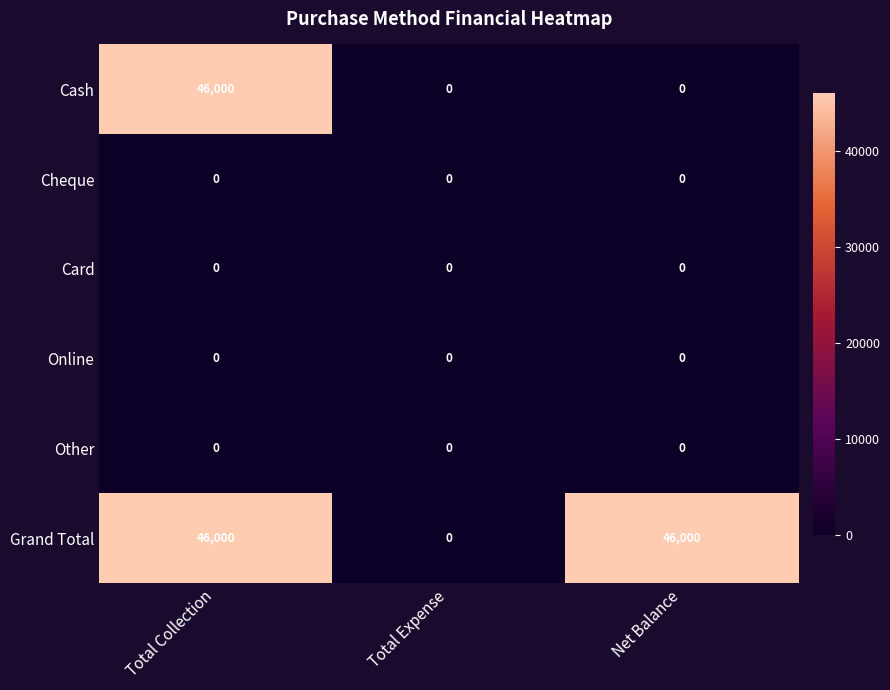

The value of Online at Total Expense is 0. True or false?

True